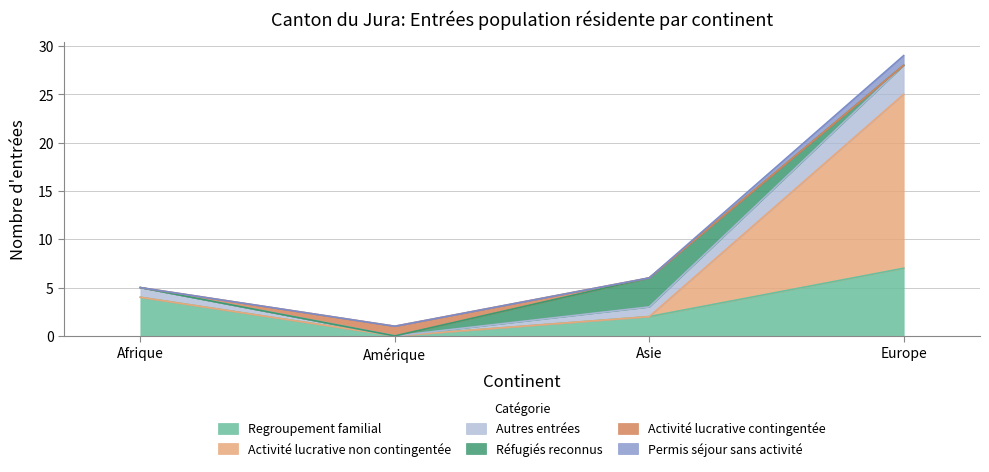

At how many categories does at least one series exceed 18?

1